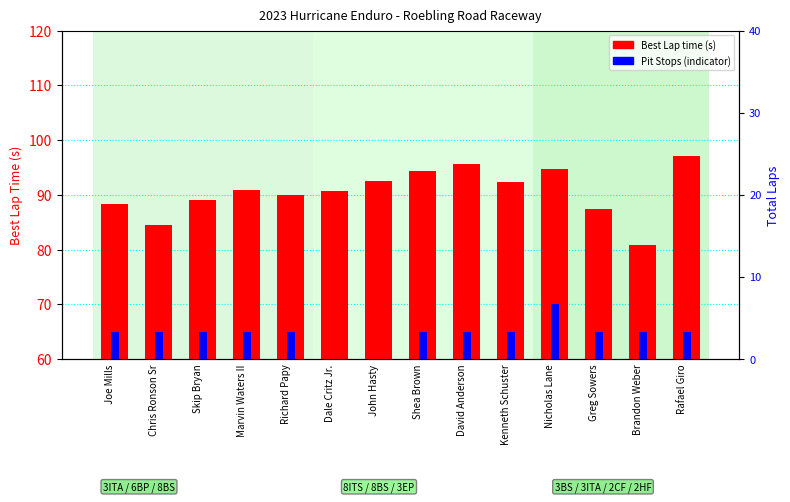

At David Anderson, list the series in order from smallest to largest.

Pit Stops (scaled), Best Lap time (s)